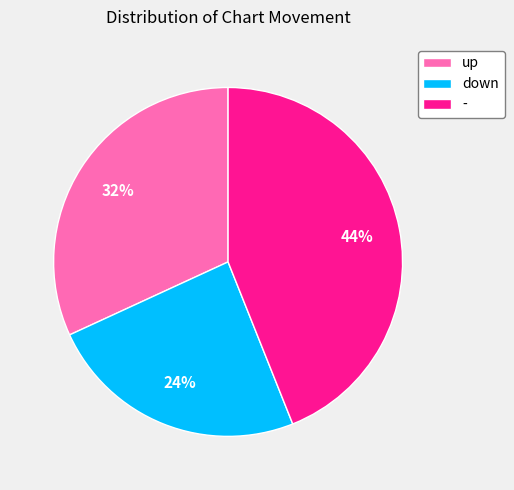

How many segments does this pie chart have?

3